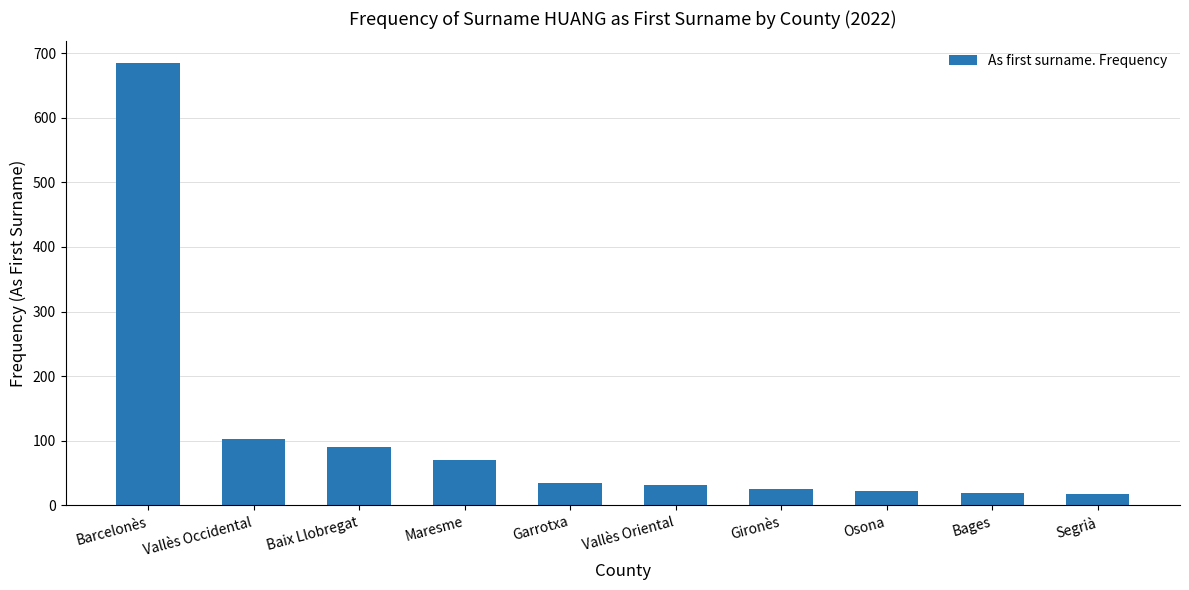

What is the minimum value shown in the chart?

18